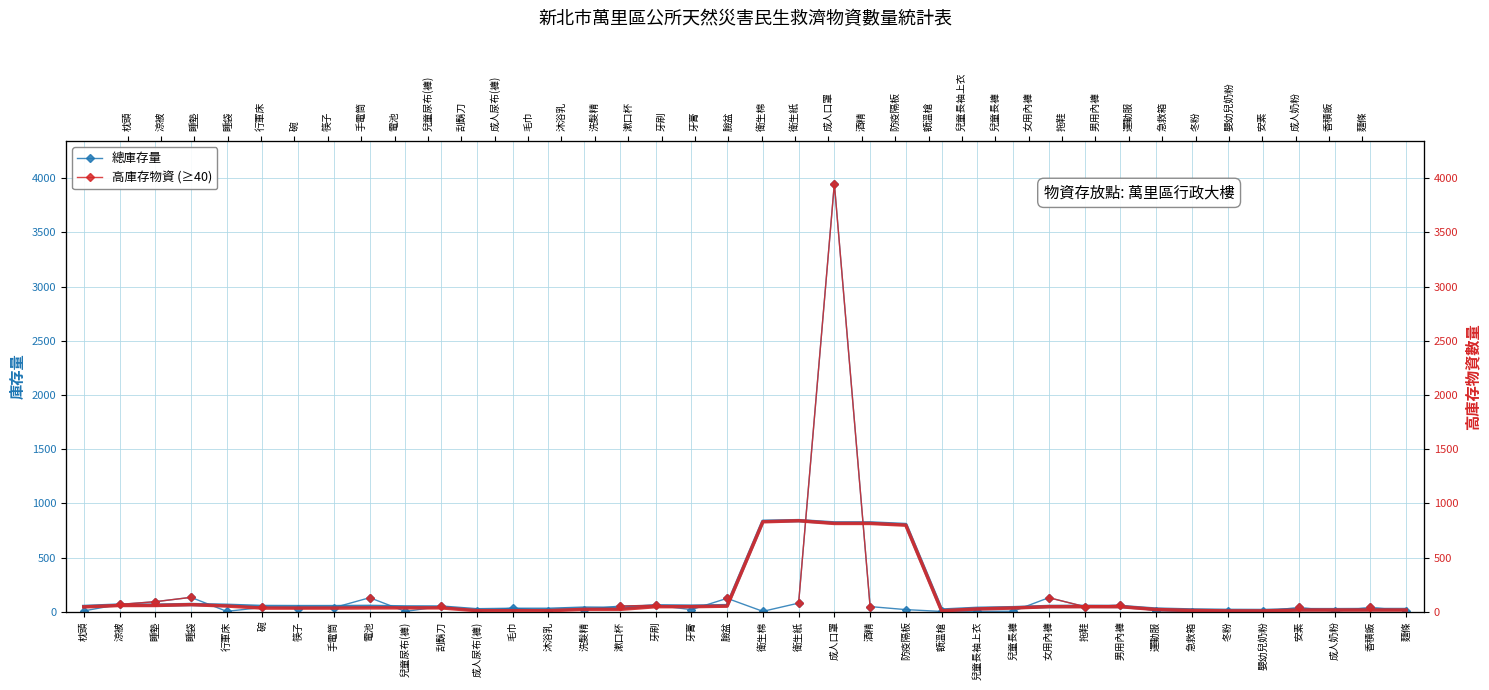

True or false: 總庫存量 and 高庫存物資 (≥40) cross at least once.

False